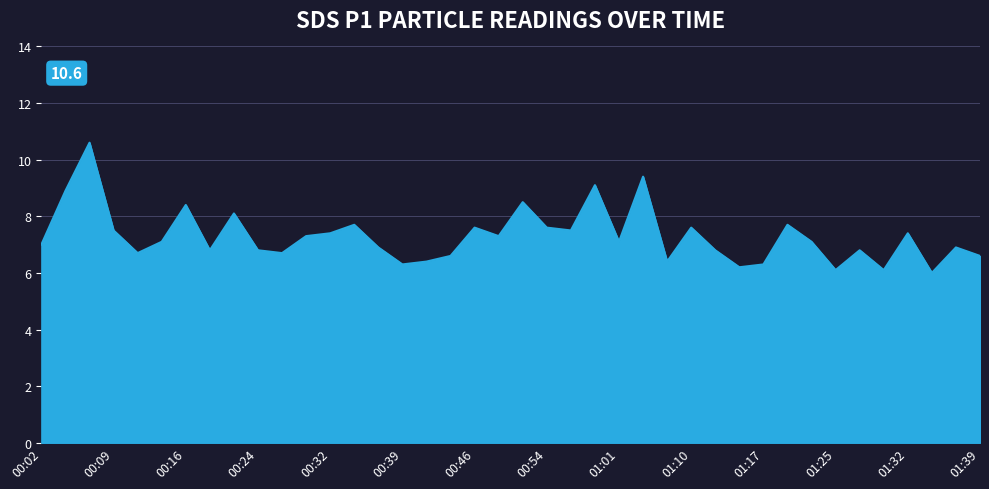

What is the smallest value displayed?

6.0